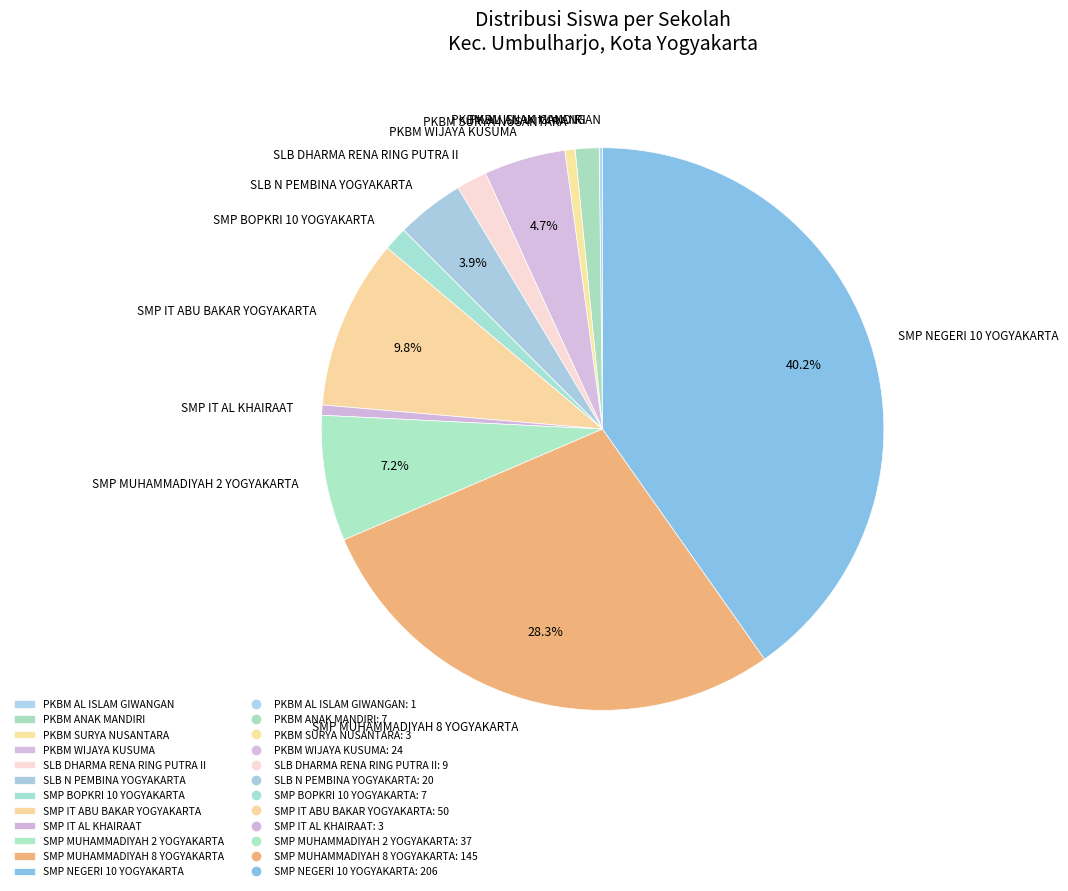

Is it true that SMP MUHAMMADIYAH 2 YOGYAKARTA is 21% of the pie?

False